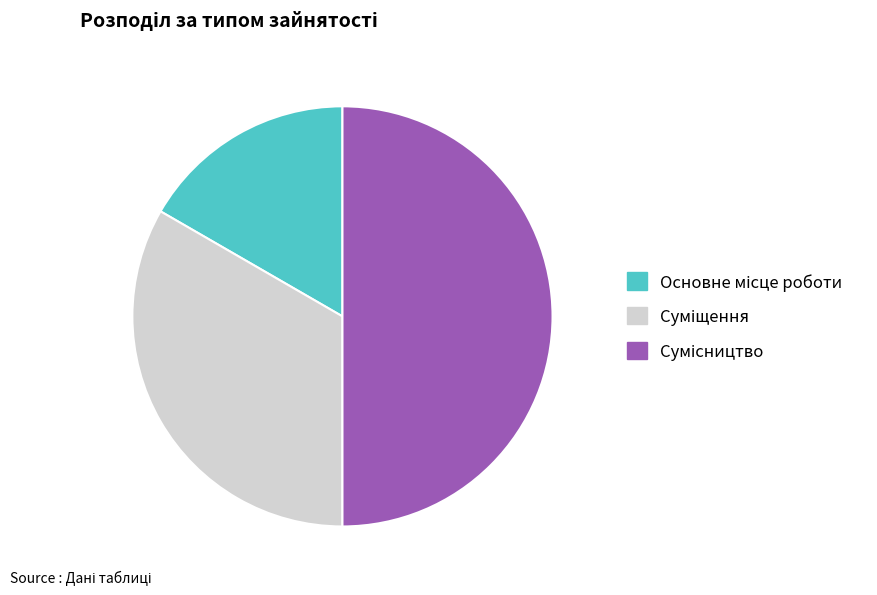

Count the number of slices in the pie.

3